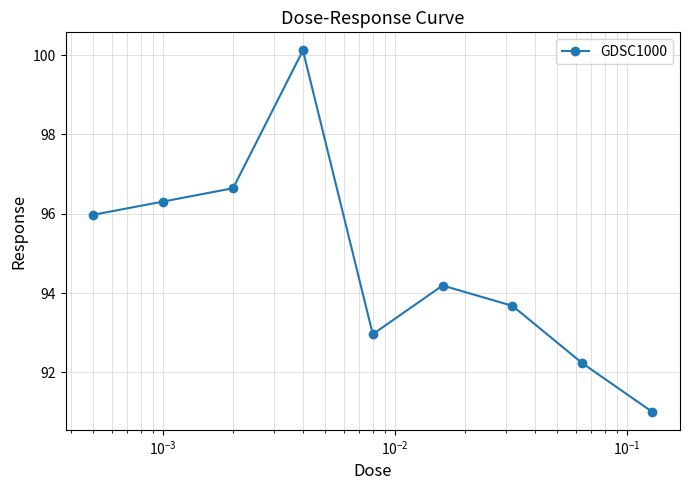

What is the difference between the second highest and second lowest values?

4.4